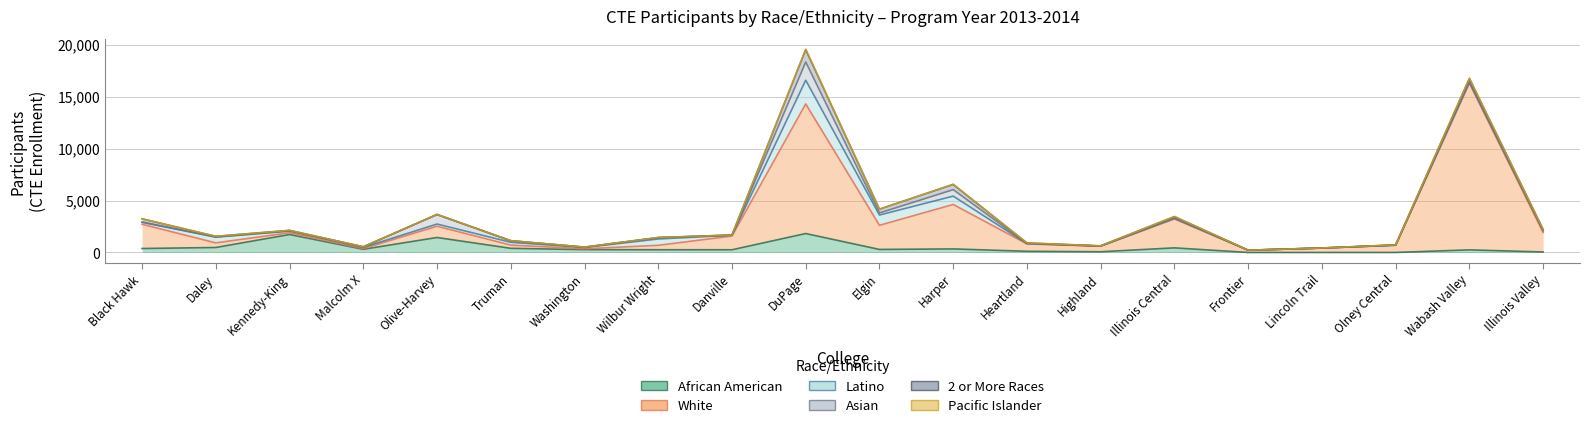

What is the total value across all series at Frontier?

220